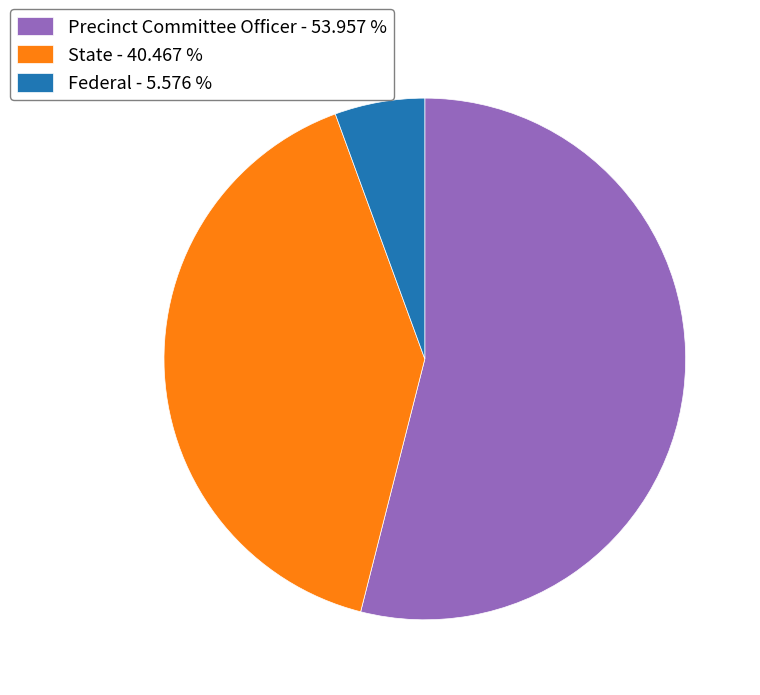

Approximately how many times larger is the value at State - 40.467 % compared to Federal - 5.576 %?

7.3